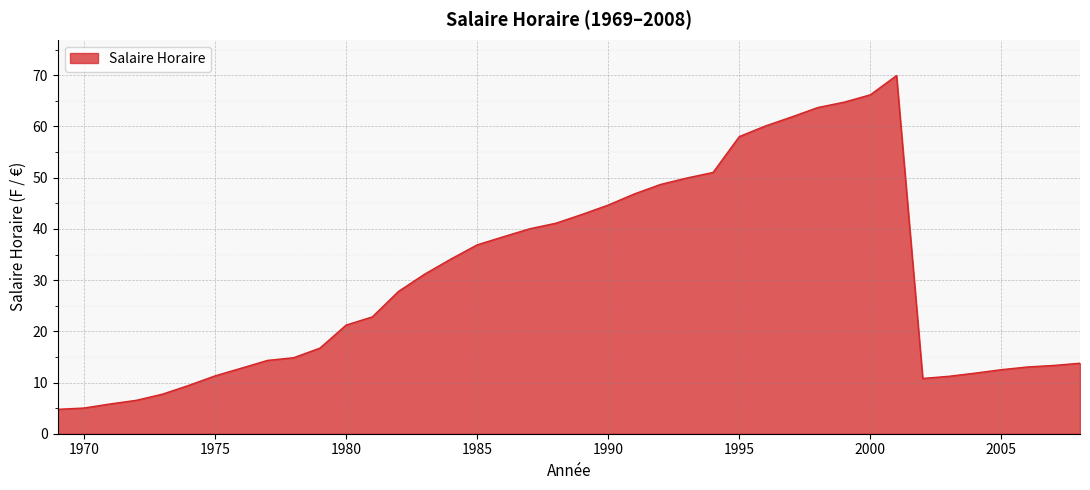

Count the number of values greater than 27.

20